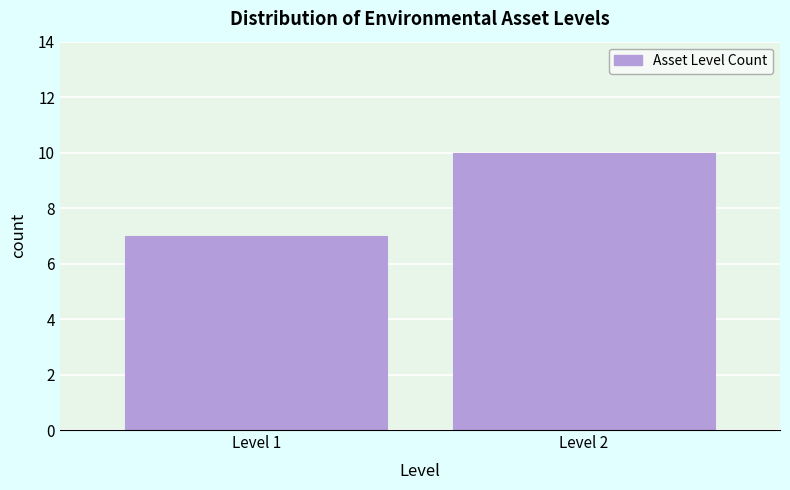

Reading right to left, what are all the values shown in this chart?

Level 2=10	Level 1=7